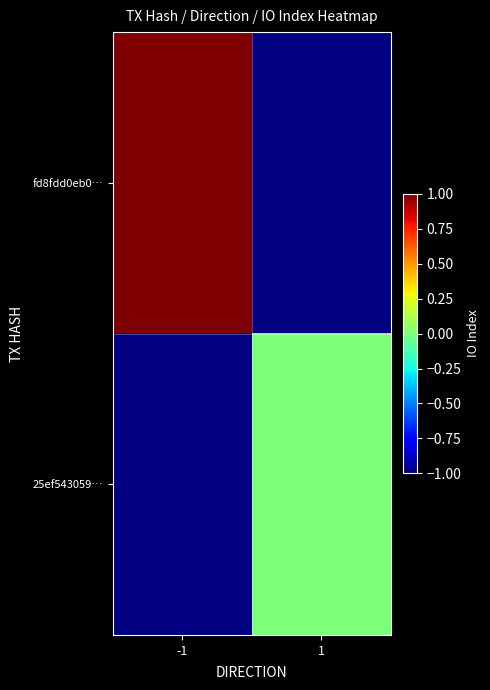

The value of fd8fdd0eb0… at -1 is 1.0. True or false?

True